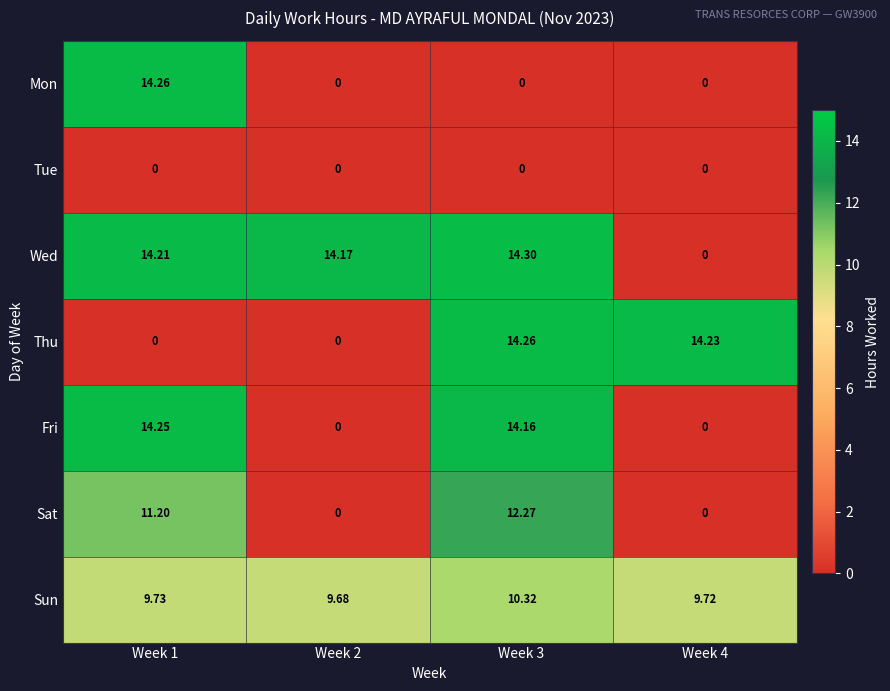

Between Week 2 and Week 3, which series saw the biggest shift?

Thu